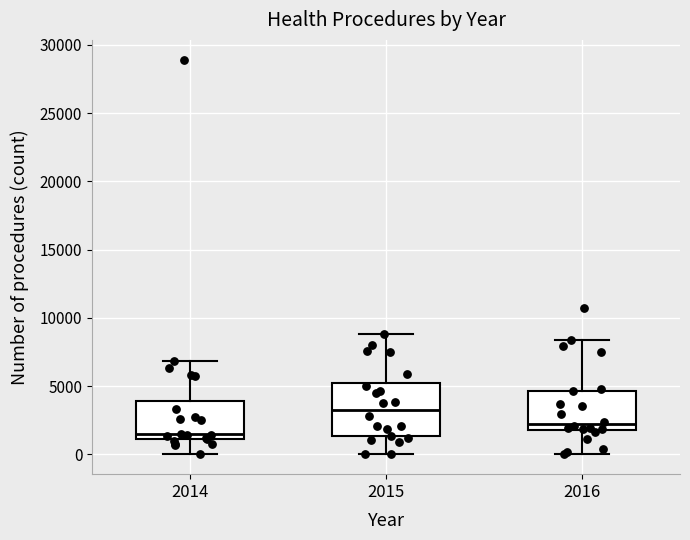

Reading left to right, read every box against the y-axis: the position of its median line, the range the box covers, and the ends of its whiskers. The values are not printed on the chart, so give them approximately, as read against the axis.

2014: median 1500, box 1000 to 4000, whiskers 0 to 7000
2015: median 3500, box 1500 to 5500, whiskers 0 to 9000
2016: median 2000 (just above the box's lower edge), box 2000 to 4500, whiskers 0 to 8500